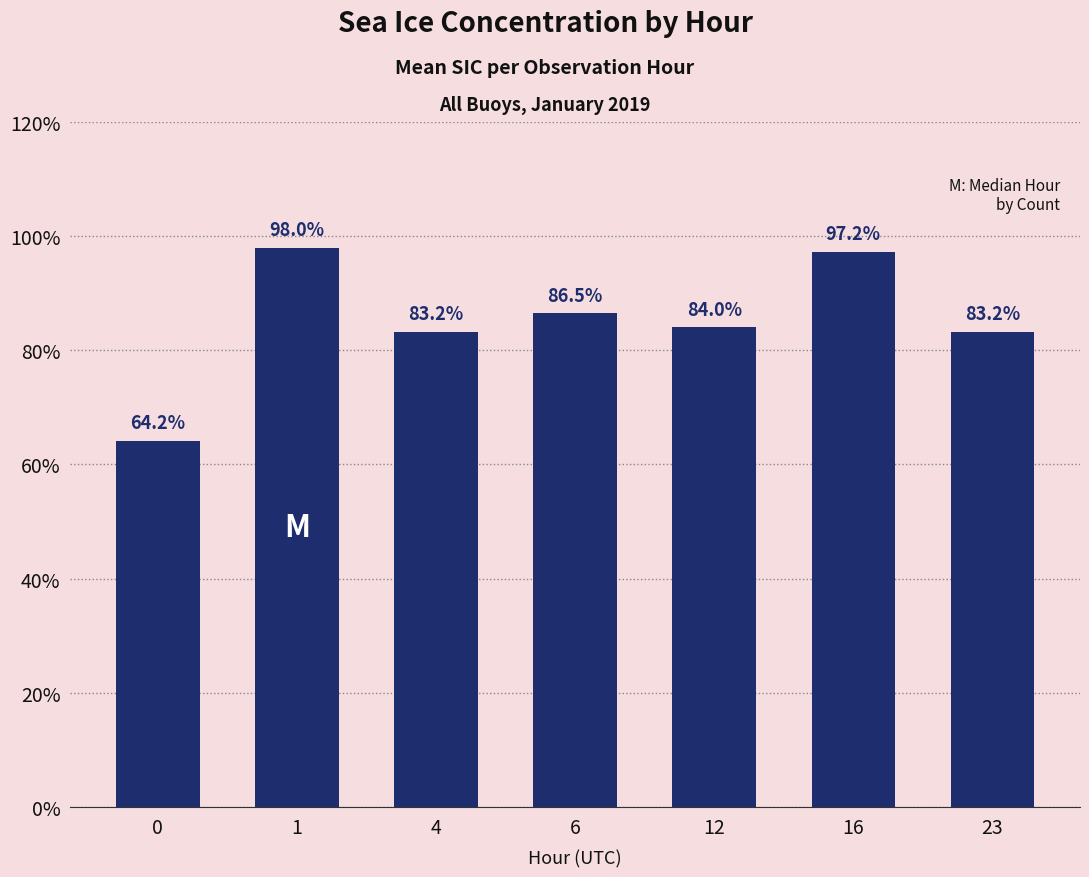

Which has a higher value, 0 or 12?

12